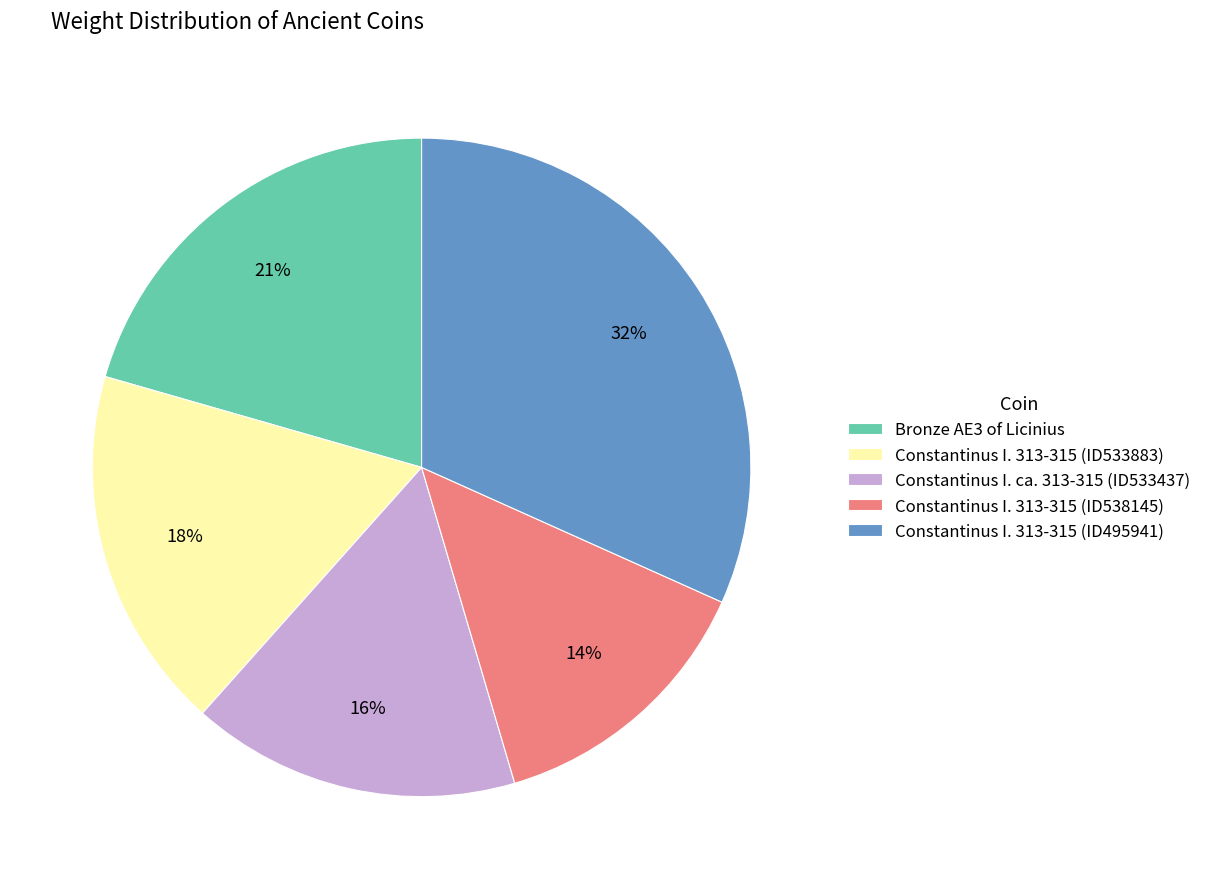

Which category has the smallest portion of the pie?

Constantinus I. 313-315 (ID538145)